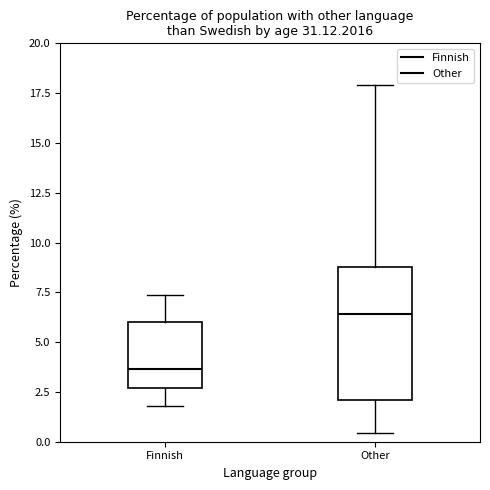

Which box is the tallest, from its lower edge to its upper edge?

Other